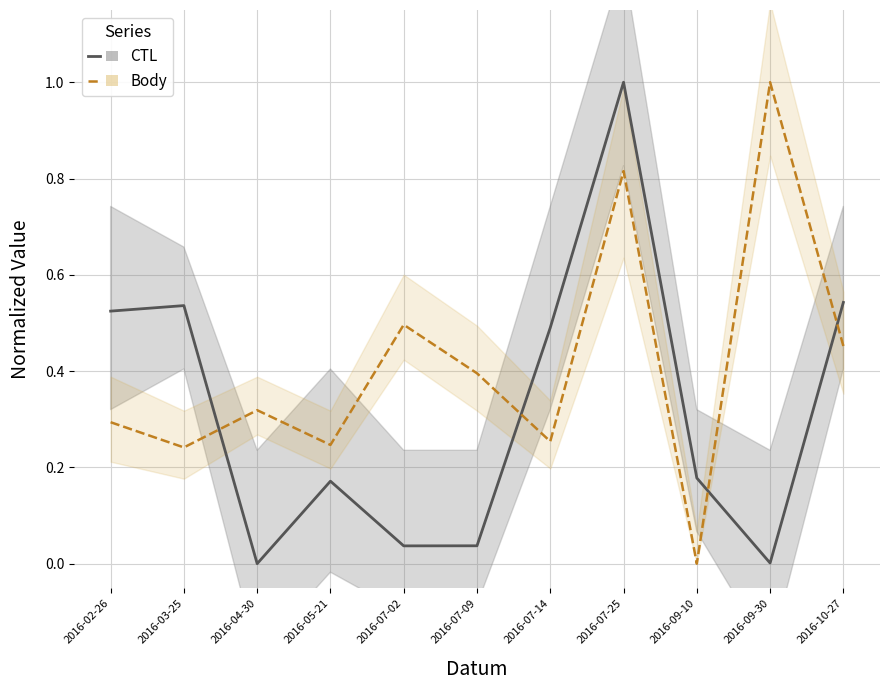

Reading left to right, list all the values displayed in this chart.

CTL: 0.5	0.5	0.0	0.2	0.0	0.0	0.5	1.0	0.2	0.0	0.5
Body: 0.3	0.2	0.3	0.2	0.5	0.4	0.3	0.8	0.0	1.0	0.5